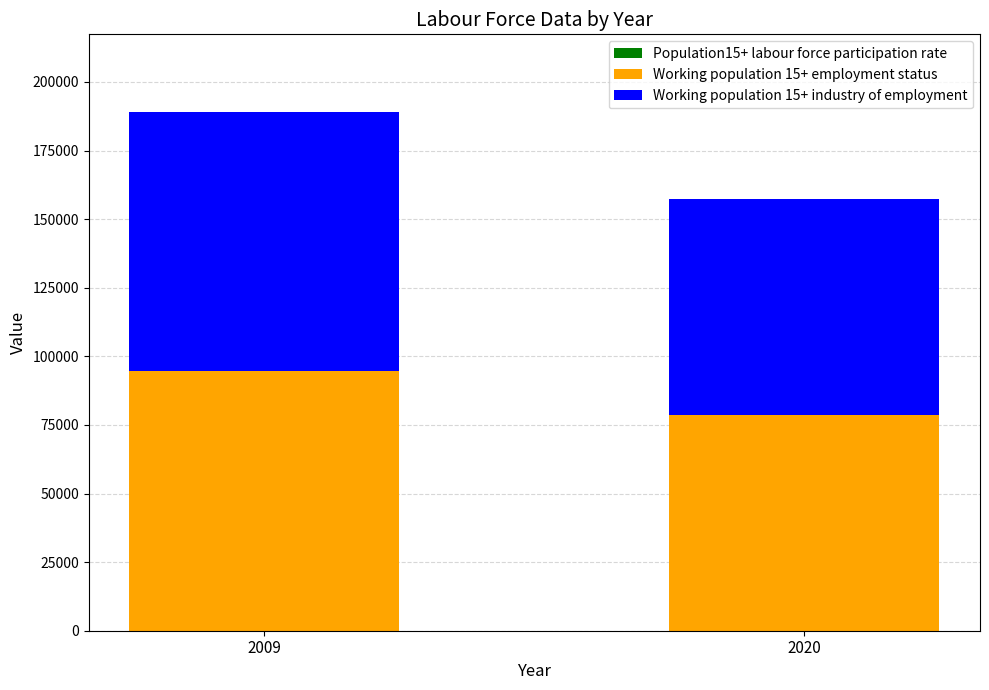

At which category is the sum across all series the highest?

2009